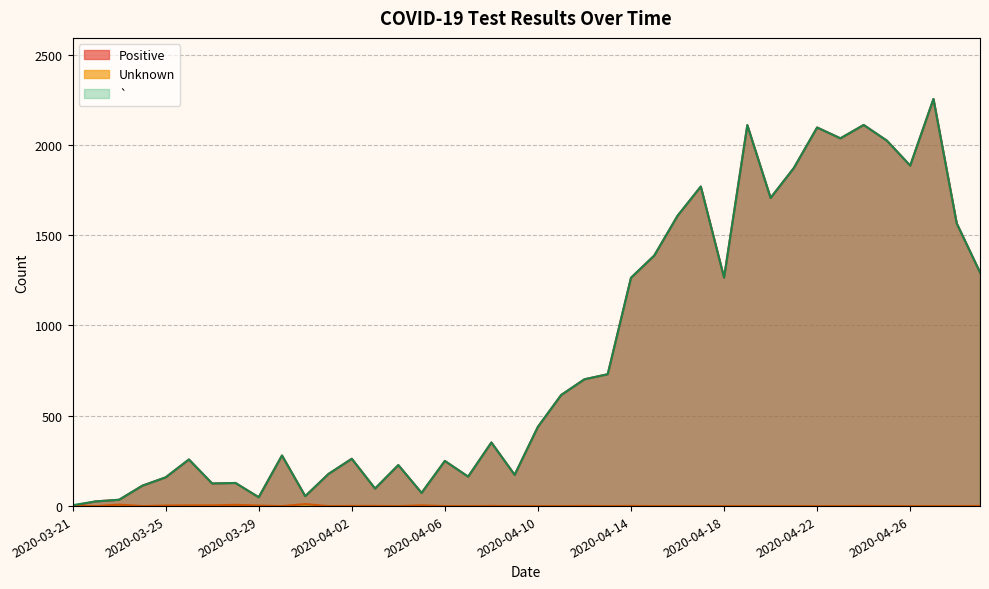

List the labels in order of Positive value, largest first.

2020-04-27, 2020-04-24, 2020-04-19, 2020-04-22, 2020-04-23, 2020-04-25, 2020-04-26, 2020-04-21, 2020-04-17, 2020-04-20, 2020-04-16, 2020-04-28, 2020-04-15, 2020-04-29, 2020-04-18, 2020-04-14, 2020-04-13, 2020-04-12, 2020-04-11, 2020-04-10, 2020-04-08, 2020-03-30, 2020-04-02, 2020-03-26, 2020-04-06, 2020-04-04, 2020-04-01, 2020-04-09, 2020-04-07, 2020-03-25, 2020-03-28, 2020-03-27, 2020-03-24, 2020-04-03, 2020-04-05, 2020-03-31, 2020-03-29, 2020-03-23, 2020-03-22, 2020-03-21